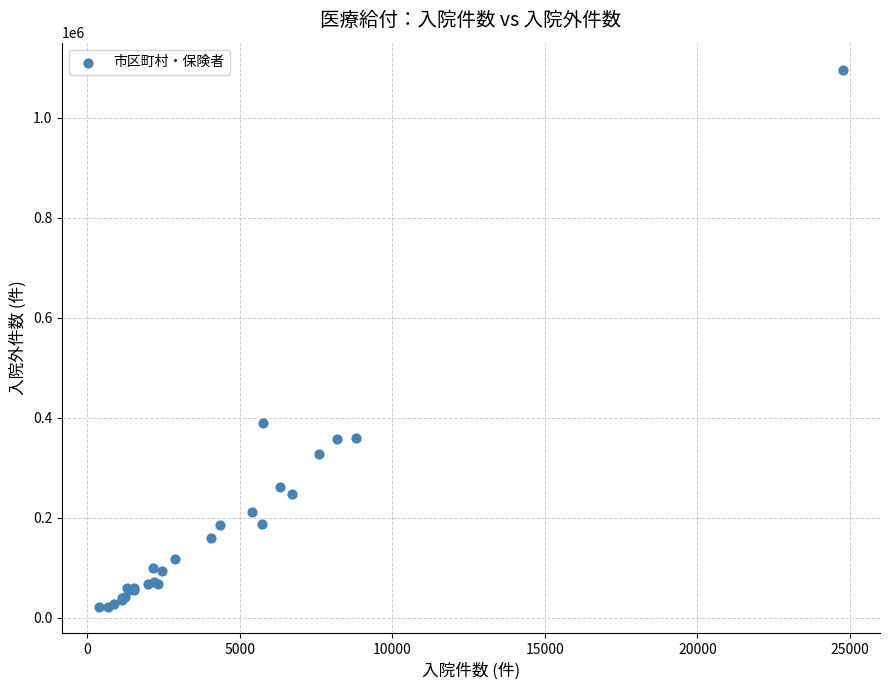

What Y value in the scatter plot is closest to 559173?

388757